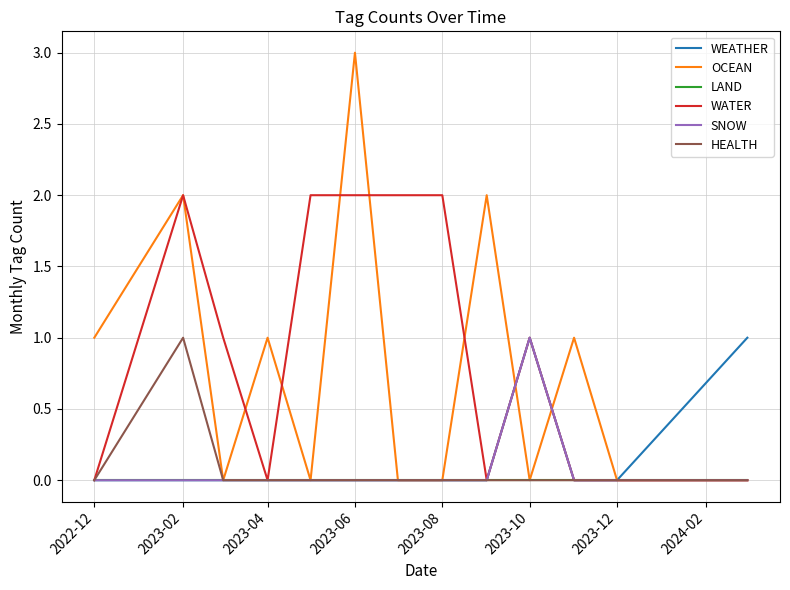

What is the maximum value shown in the chart?

3